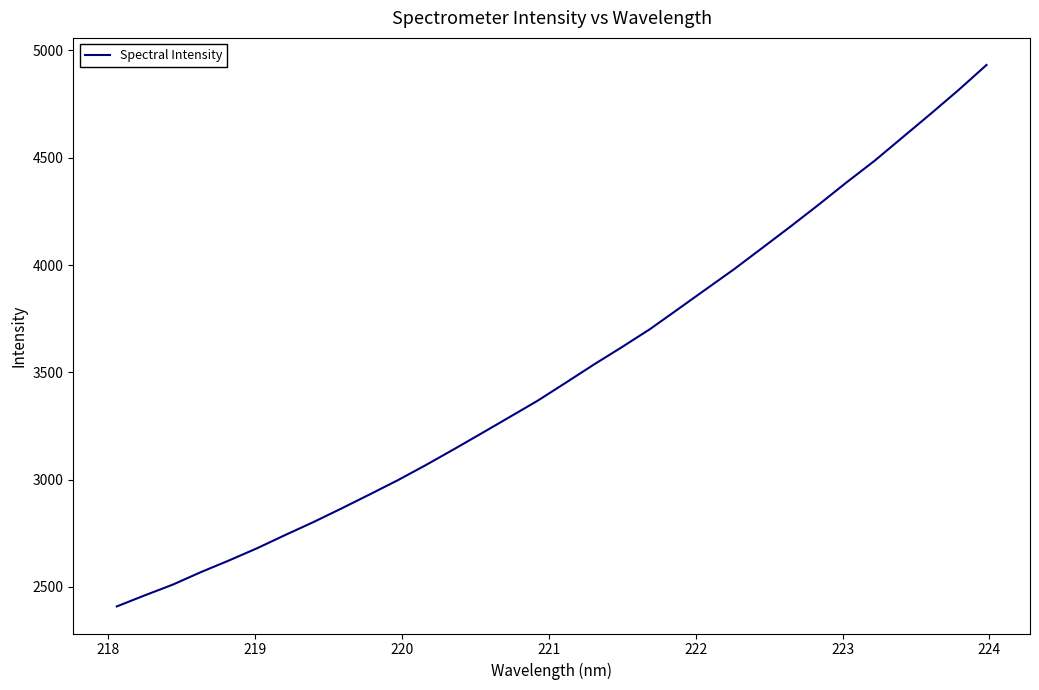

What is the maximum value shown in the chart?

4932.3